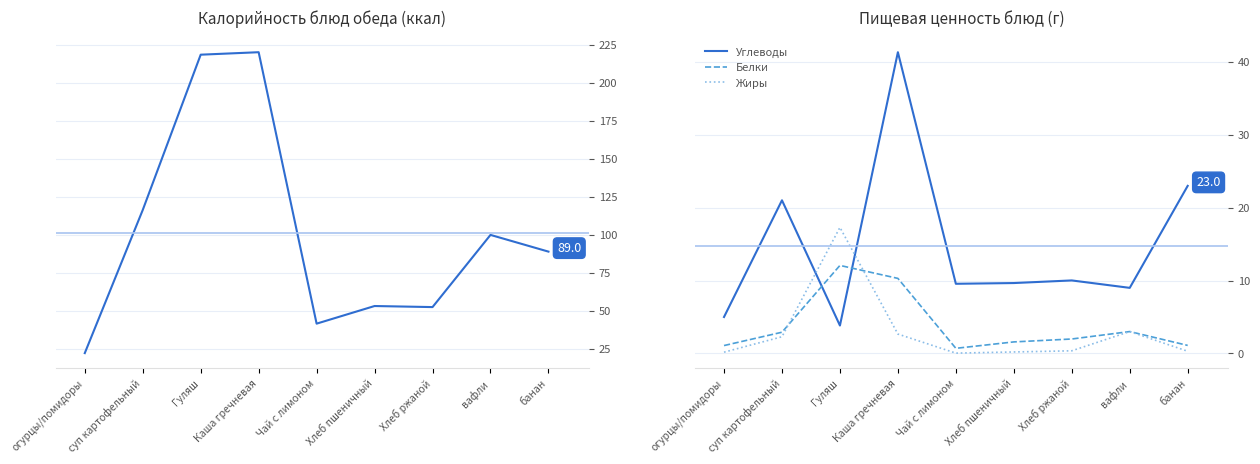

At how many categories does at least one series exceed 207?

2